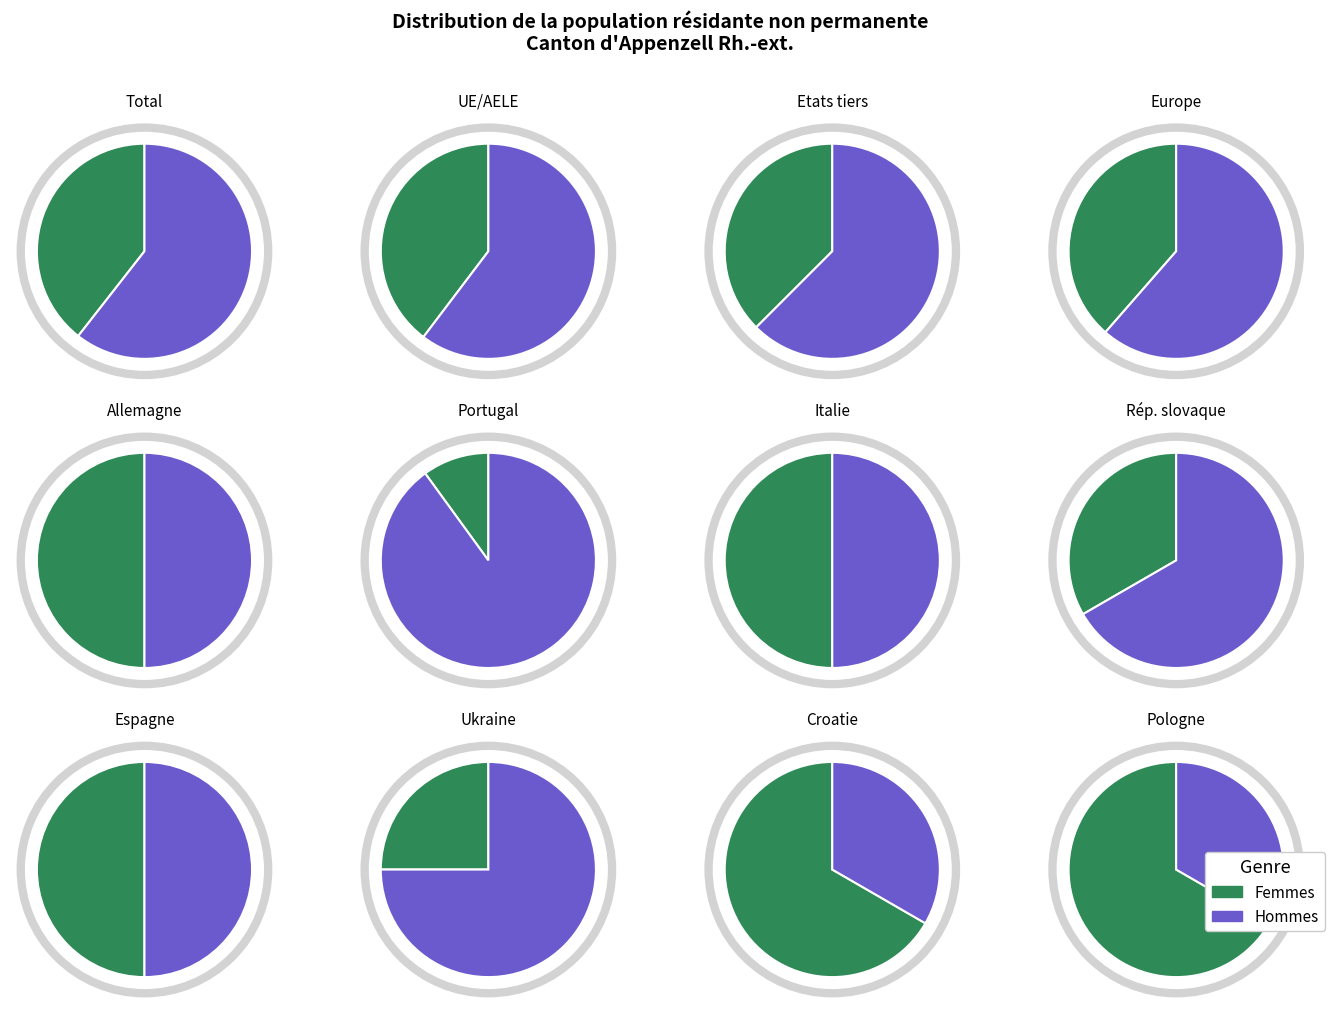

How much of the chart is everything except 0?

50.0%